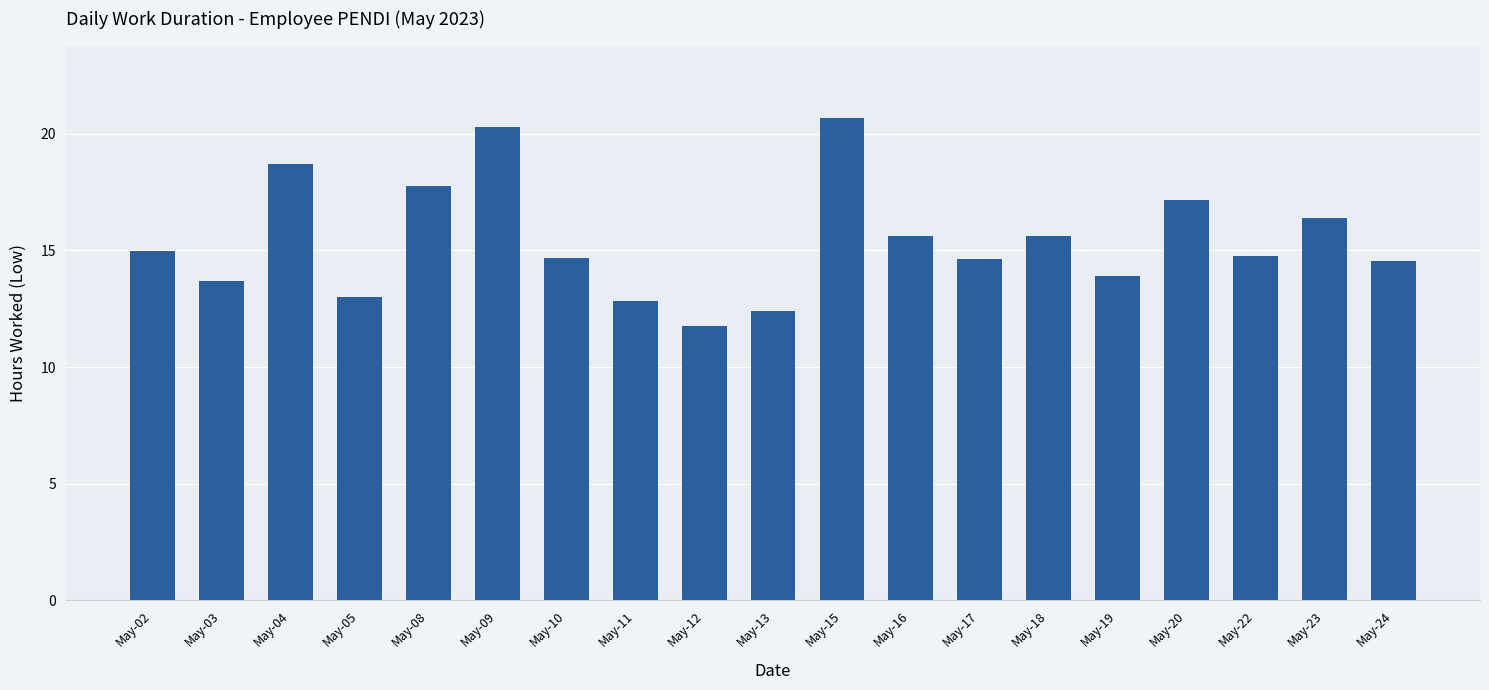

Which has a higher value, May-10 or May-08?

May-08